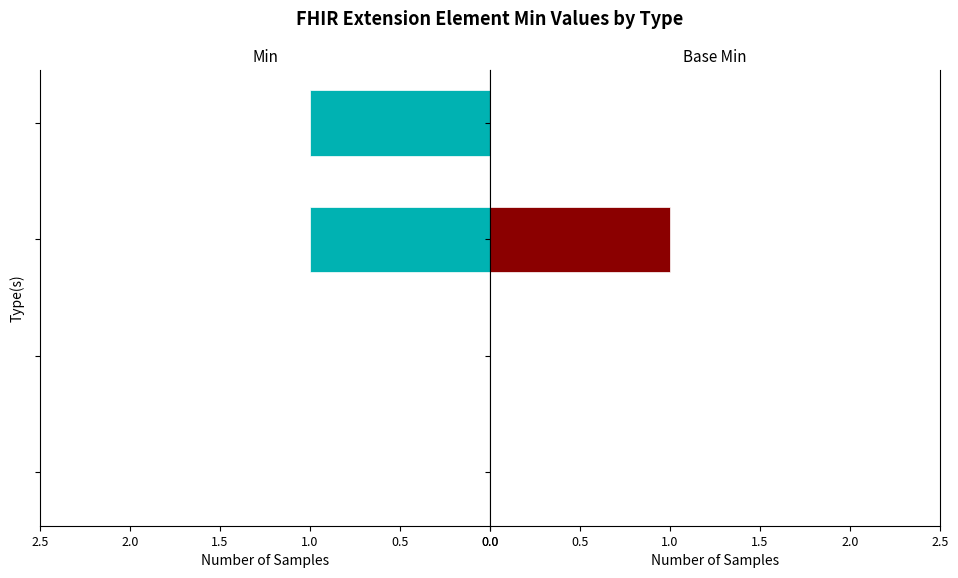

Rank the series by their average value, from lowest to highest.

Base Min, Min